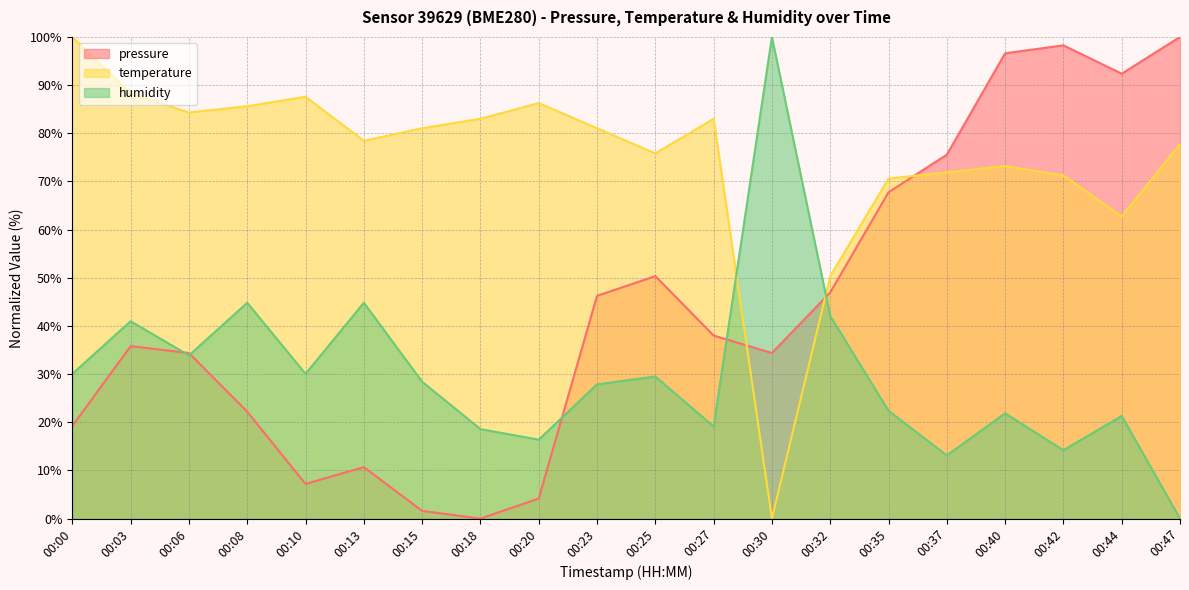

True or false: pressure has more than 0 interior local peaks.

True